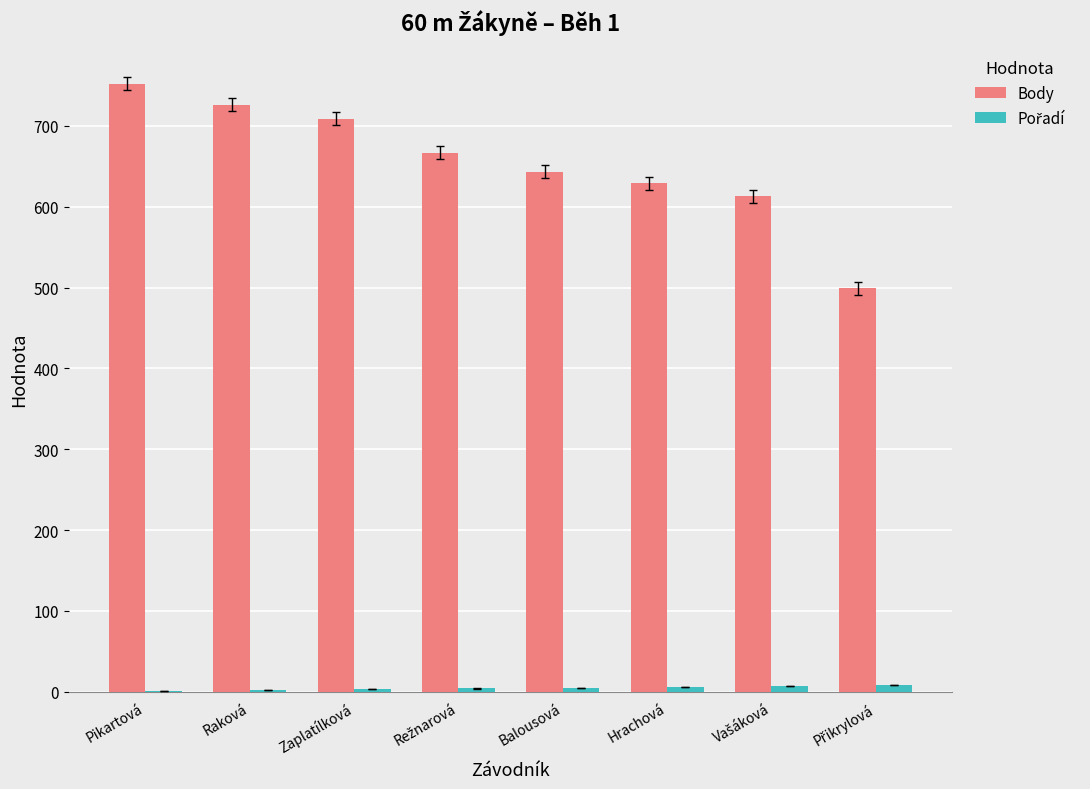

What is the sum of all Body values?

5238